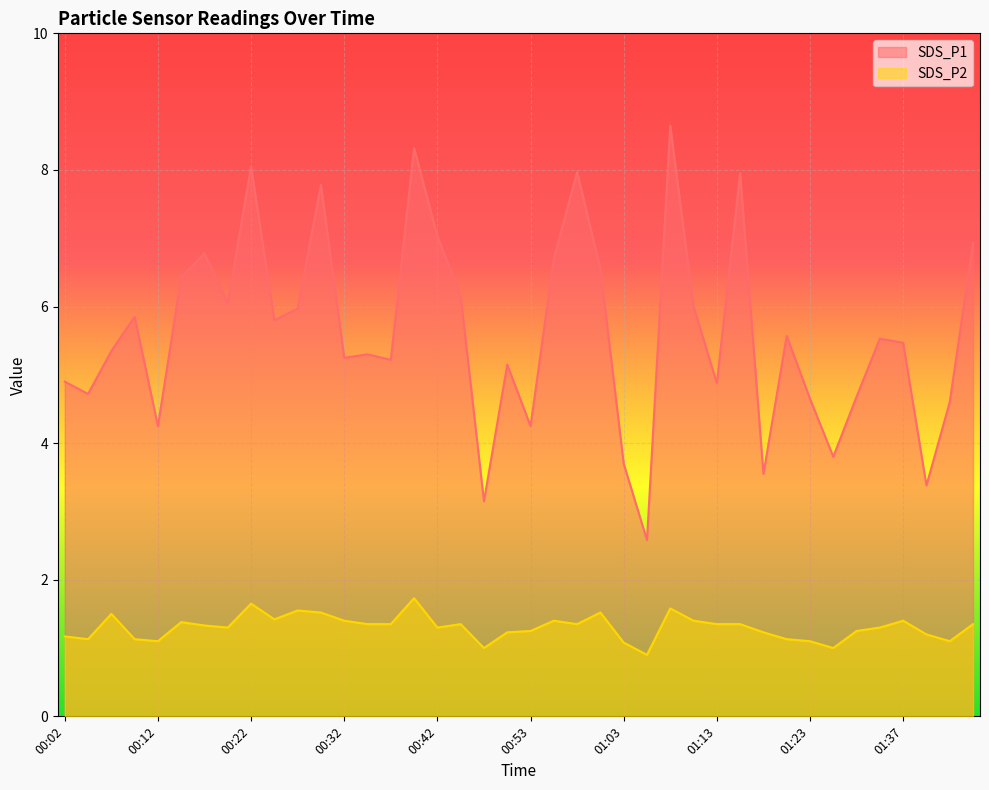

At which label does SDS_P2 reach its minimum?

01:06